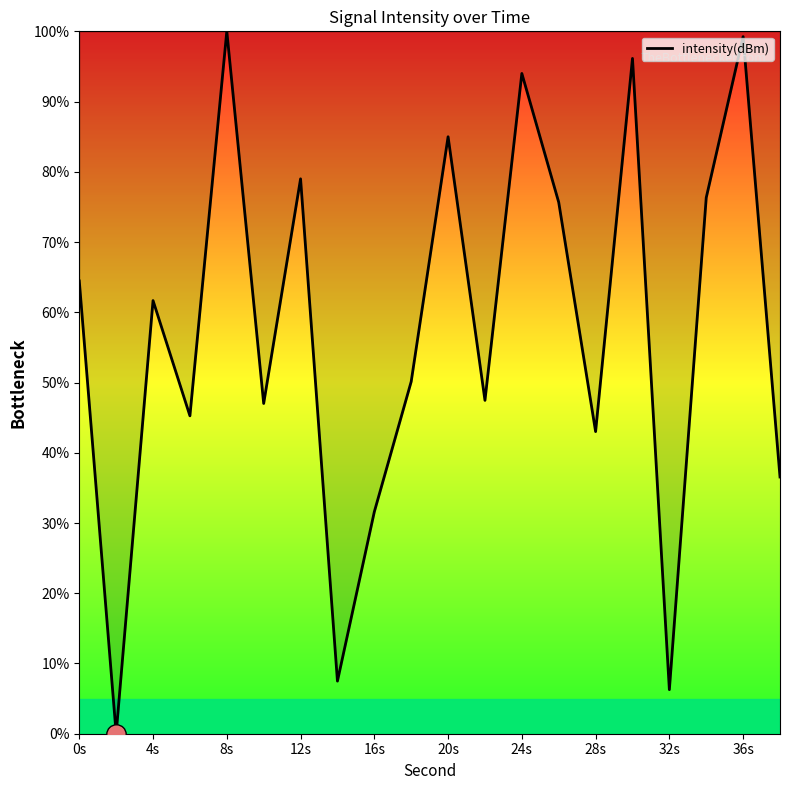

What is the greatest value displayed?

100.0